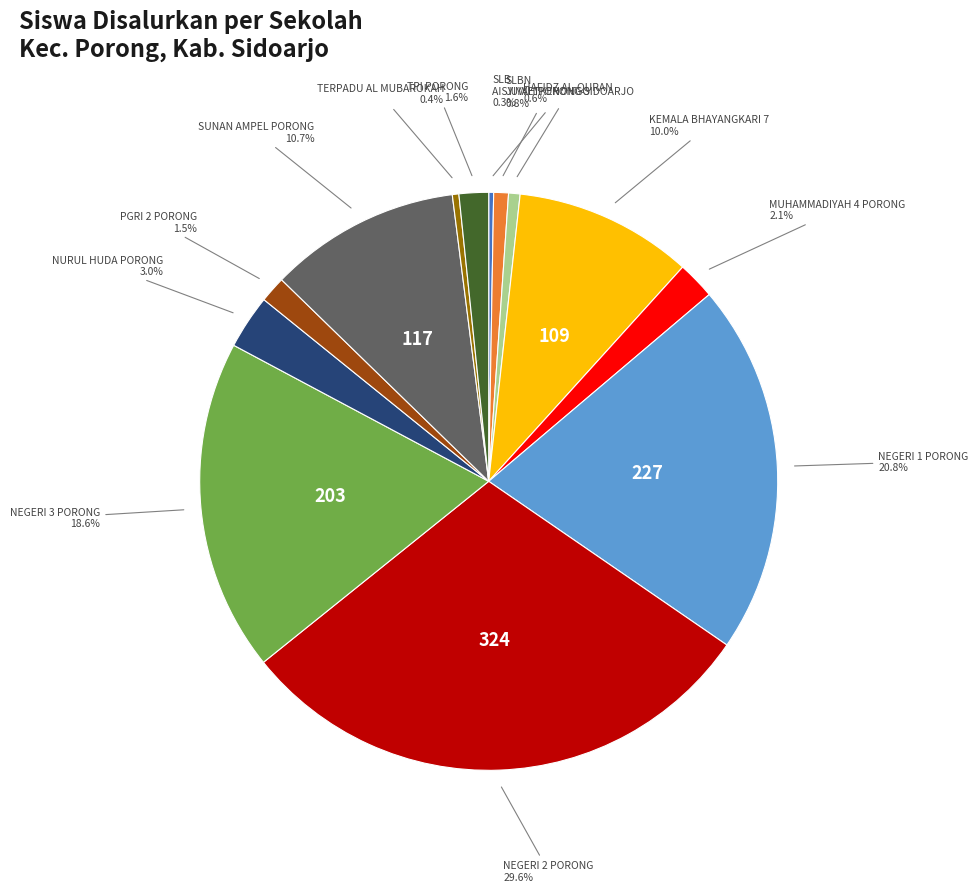

To the nearest percent, what is the average slice percentage?

8%